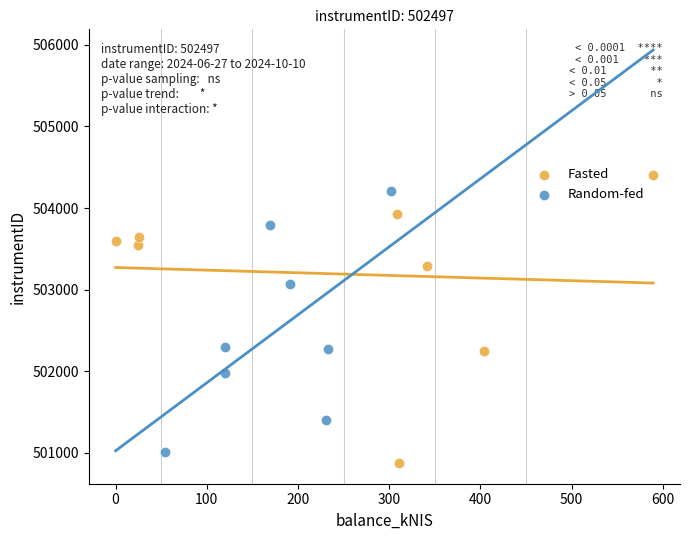

Which series has the widest spread of Y values?

Fasted